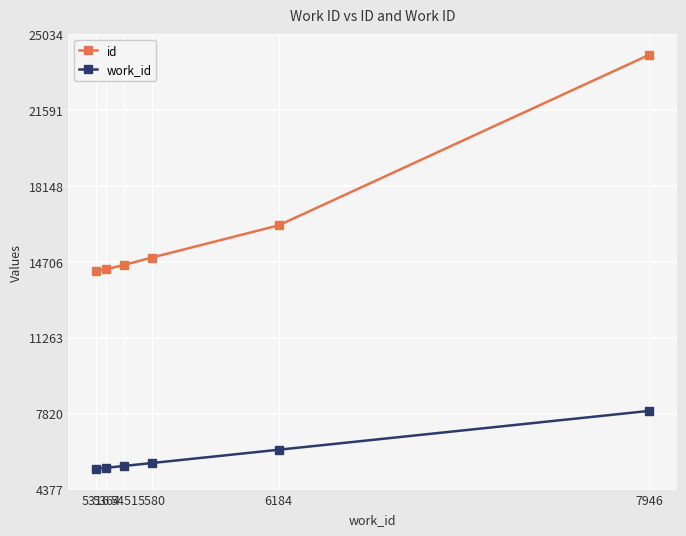

What is the value of the id point at the 3rd from the left?

14572